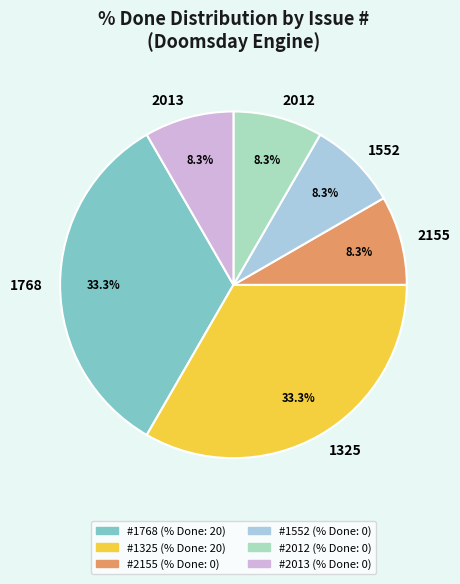

Is 1768 the majority of the pie?

No